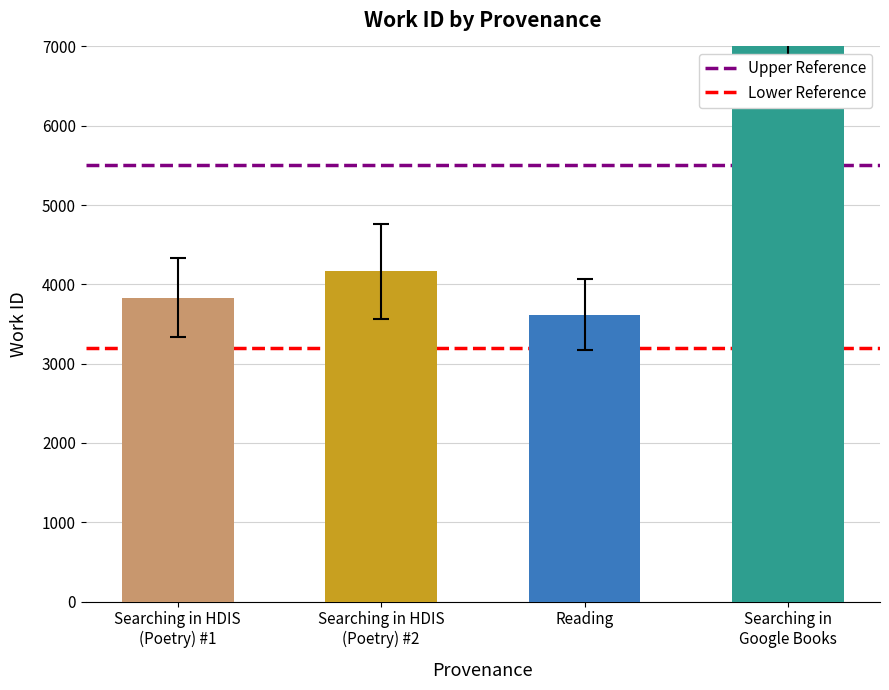

At Searching in HDIS
(Poetry) #2, list the series in order from largest to smallest.

Upper Reference, Lower Reference